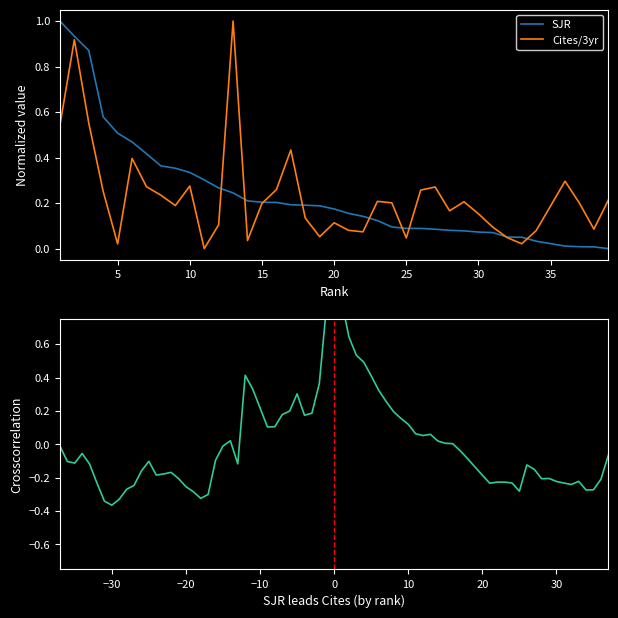

How many lines are shown in the chart?

2